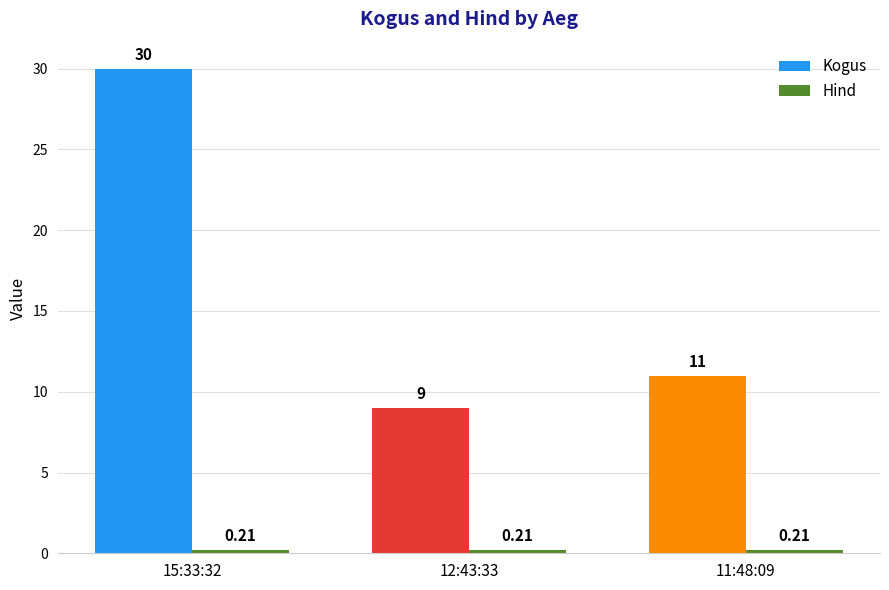

Rank the categories by Kogus value from lowest to highest.

12:43:33, 11:48:09, 15:33:32